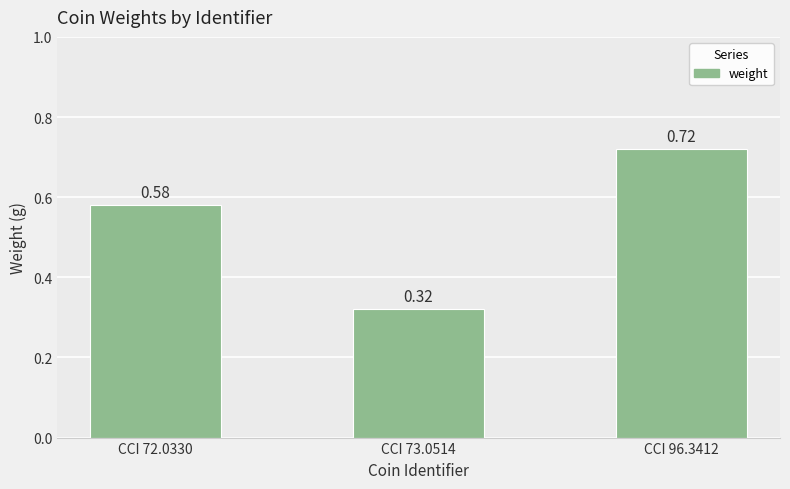

At which category does the chart reach its peak across all series?

CCI 96.3412